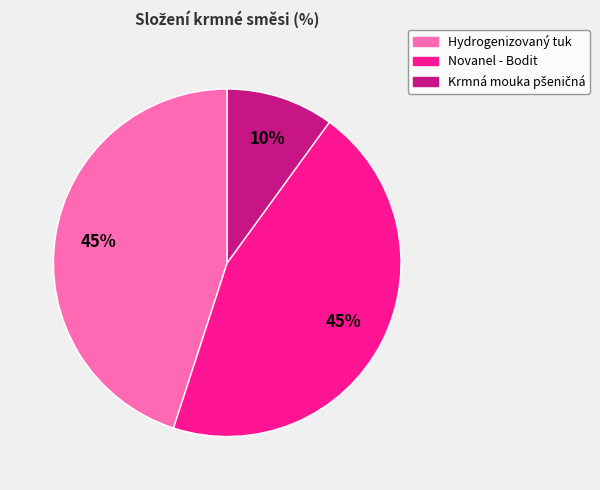

True or false: Novanel - Bodit accounts for 37% of the total.

False